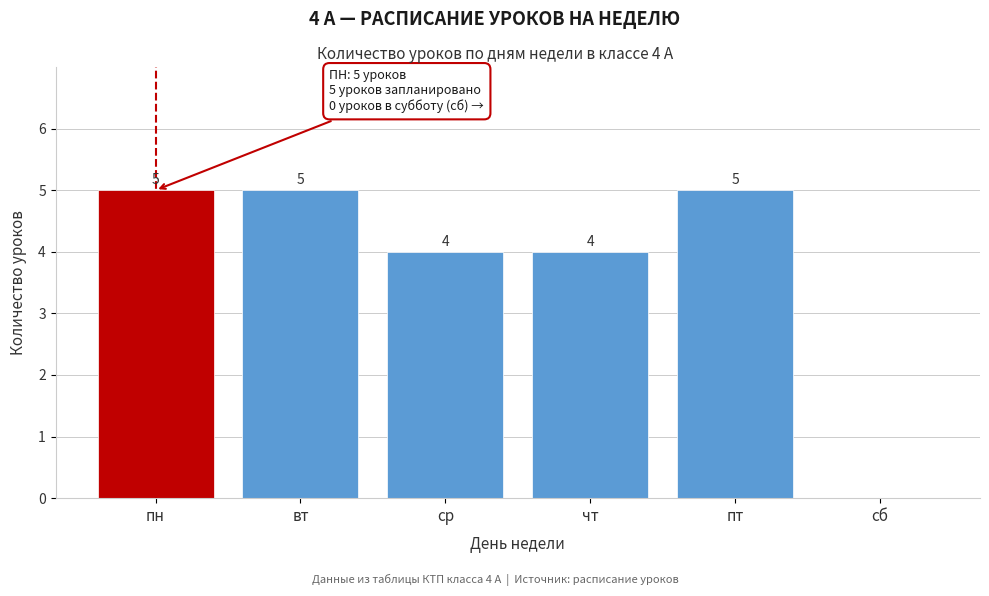

Reading left to right, extract all data points from this chart.

пн=5	вт=5	ср=4	чт=4	пт=5	сб=0